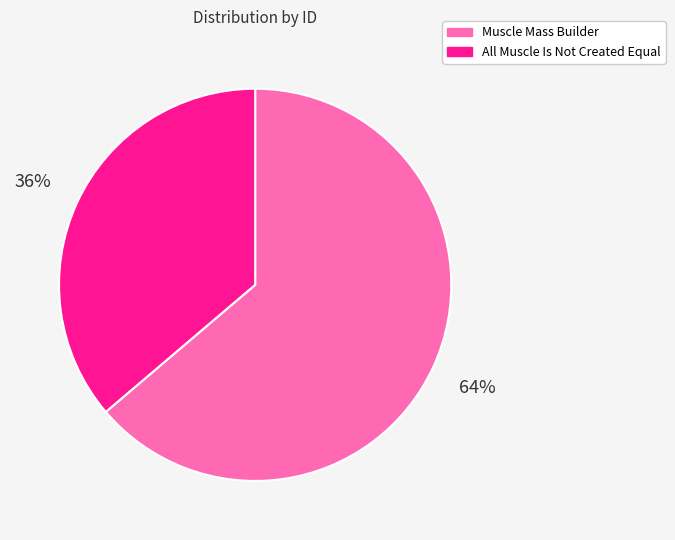

Which category has the biggest portion of the pie?

Muscle Mass Builder